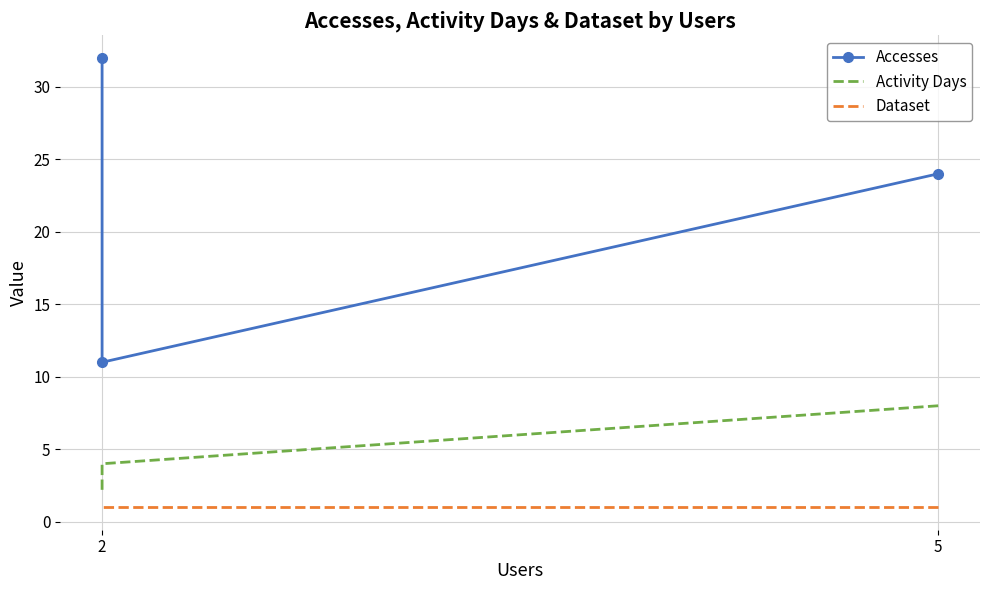

Is this an area chart (filled region under the line)?

No